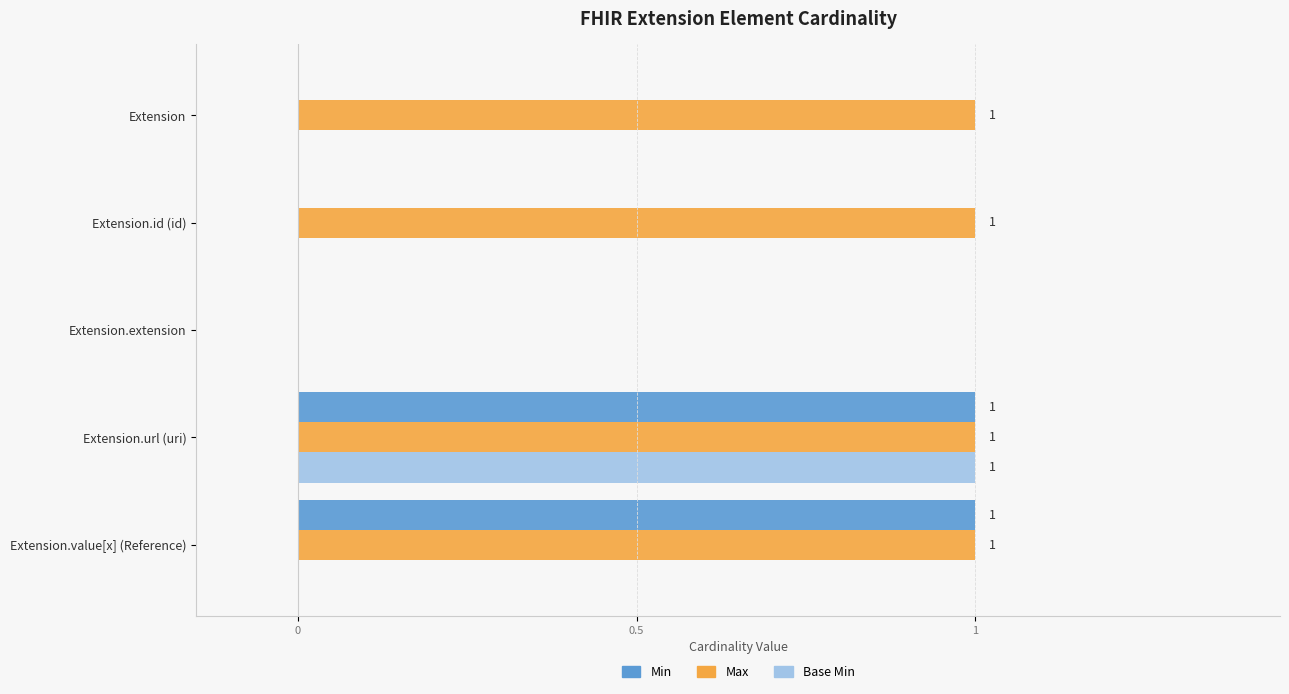

At which category is the sum across all series the highest?

Extension.url (uri)